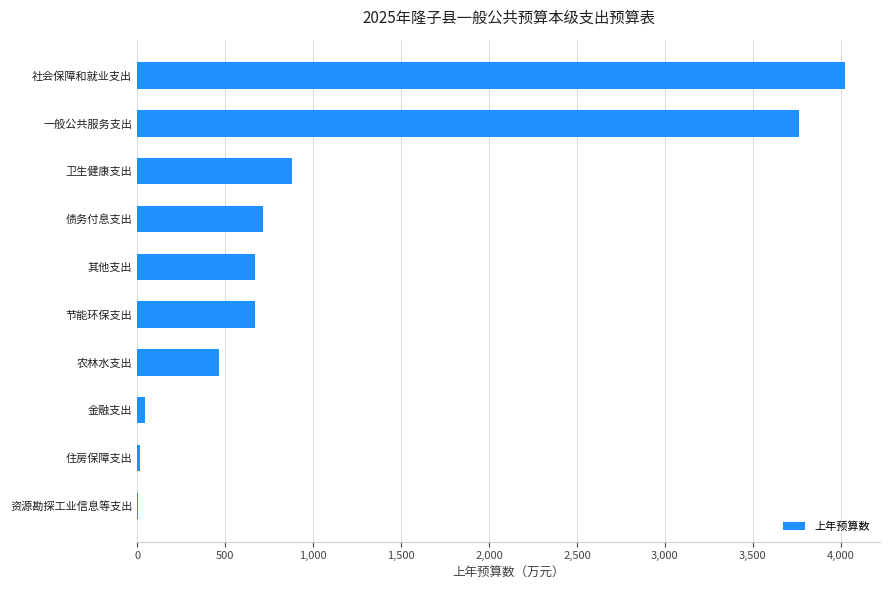

The value at 卫生健康支出 is 1258.8. True or false?

False